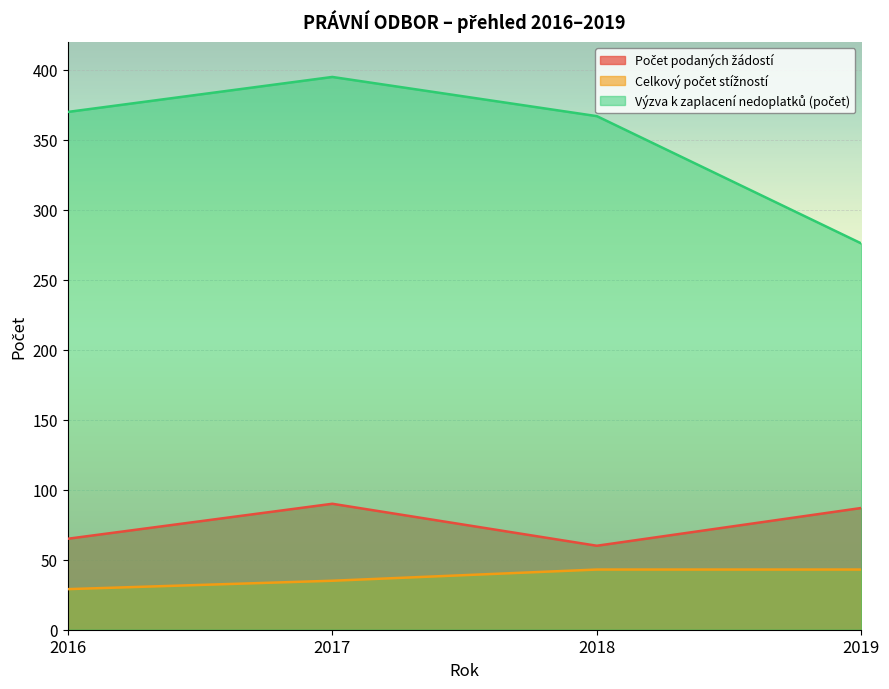

Which series has the widest spread of values?

Výzva k zaplacení nedoplatků (počet)